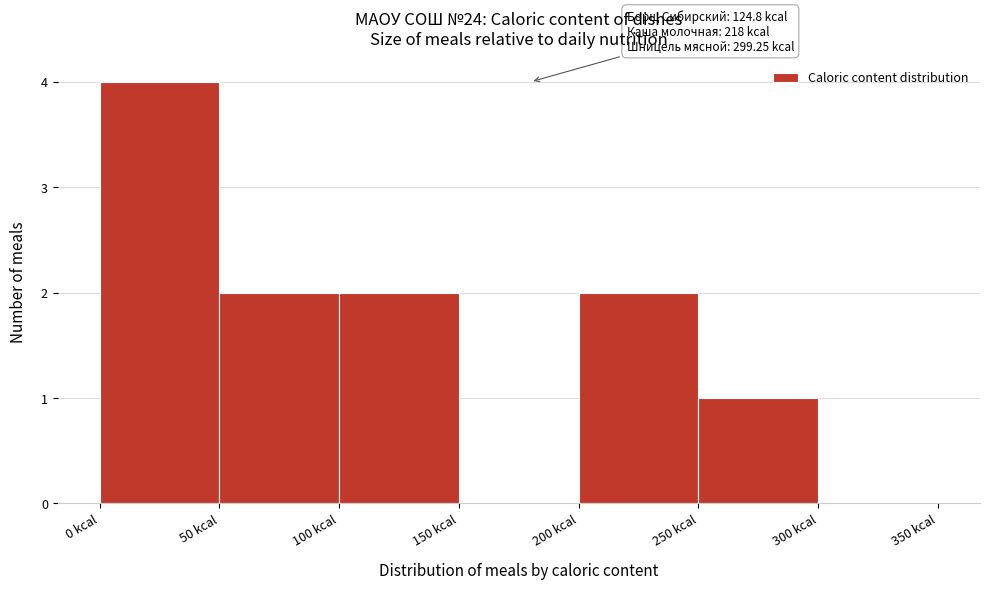

Which range on the x-axis has the tallest bar?

0 to 50